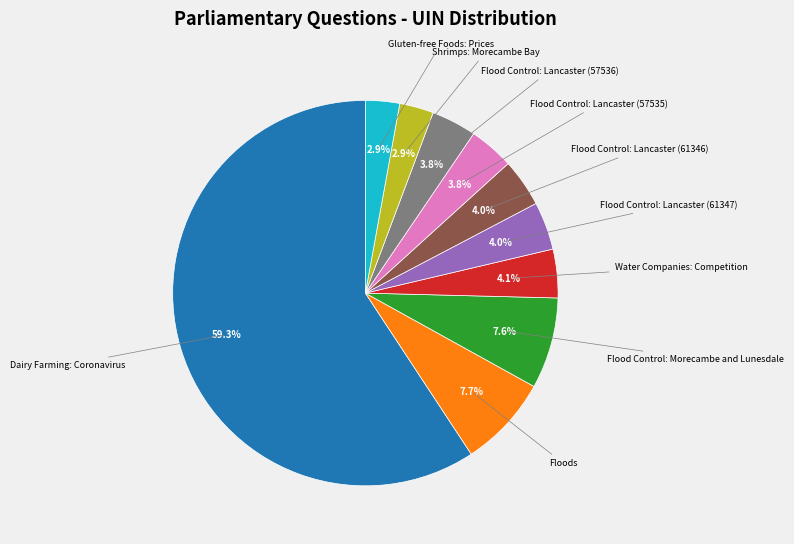

Does any single category account for the majority?

Yes